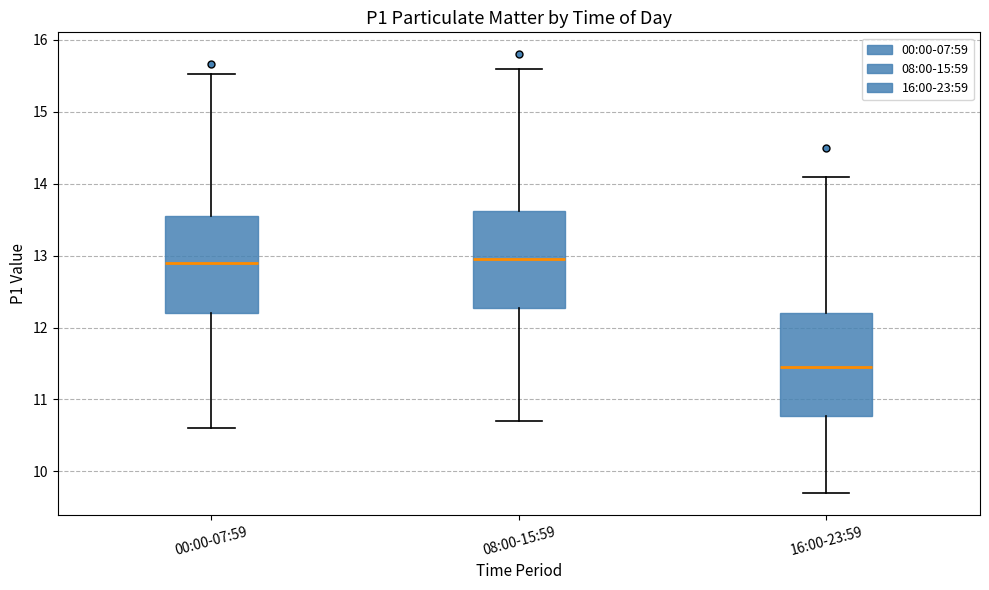

Reading left to right, read every box against the y-axis: the position of its median line, the range the box covers, and the ends of its whiskers. The values are not printed on the chart, so give them approximately, as read against the axis.

00:00-07:59: median 12.9, box 12.2 to 13.5, whiskers 10.6 to 15.5
08:00-15:59: median 13.0, box 12.3 to 13.6, whiskers 10.7 to 15.6
16:00-23:59: median 11.5, box 10.8 to 12.2, whiskers 9.7 to 14.1